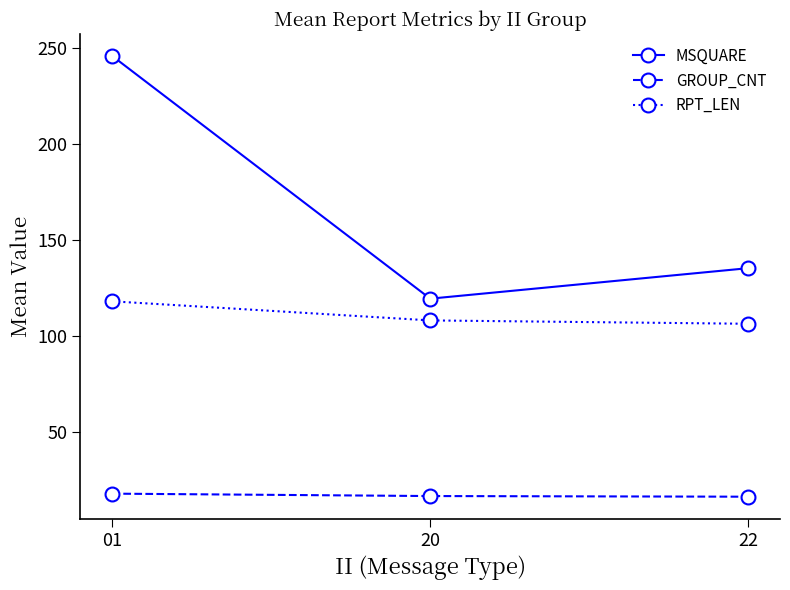

Is the value of RPT_LEN at 22 greater than the value of MSQUARE at 22?

No